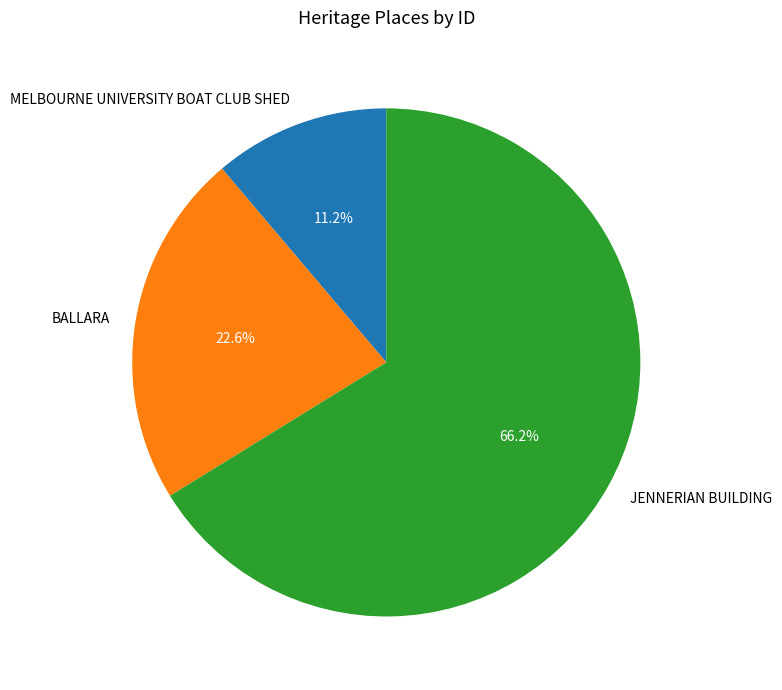

Between JENNERIAN BUILDING and BALLARA, which is larger?

JENNERIAN BUILDING